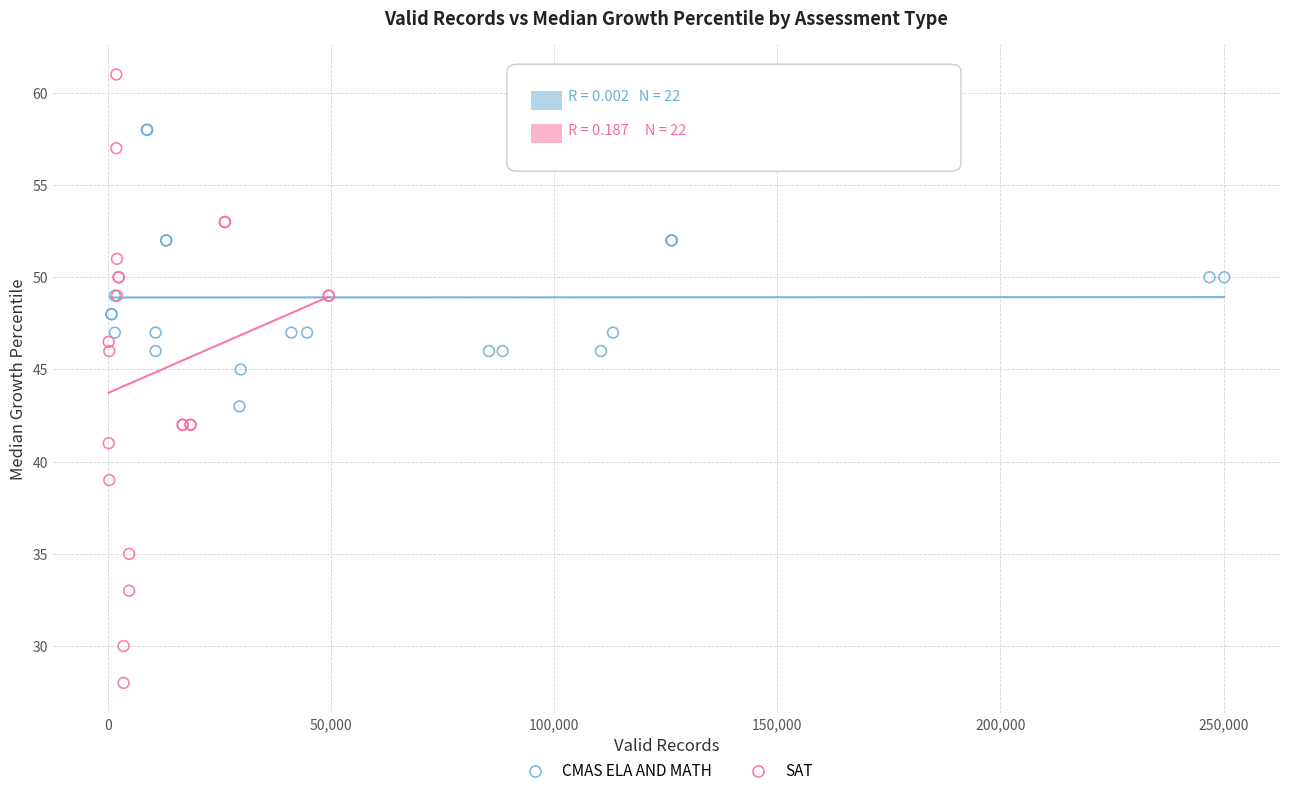

Which series contains the highest Y value?

SAT